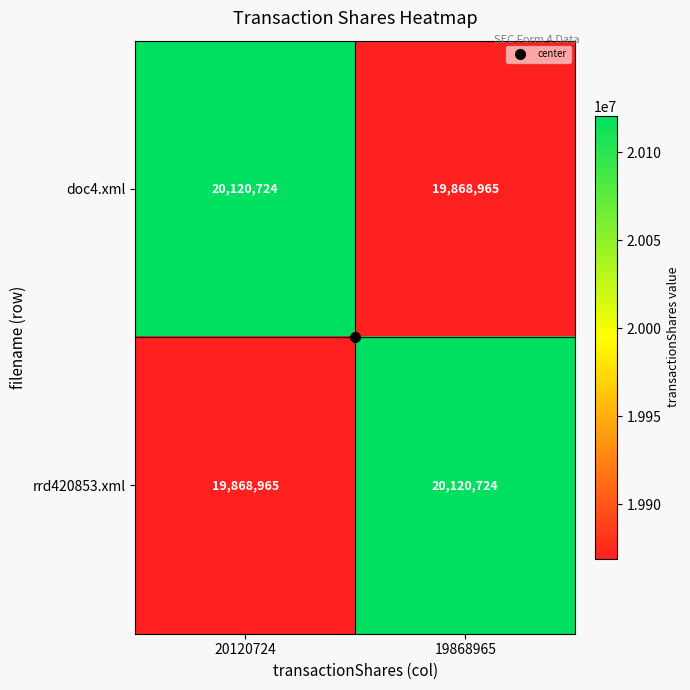

What is the total value across all series at 20120724?

39989689